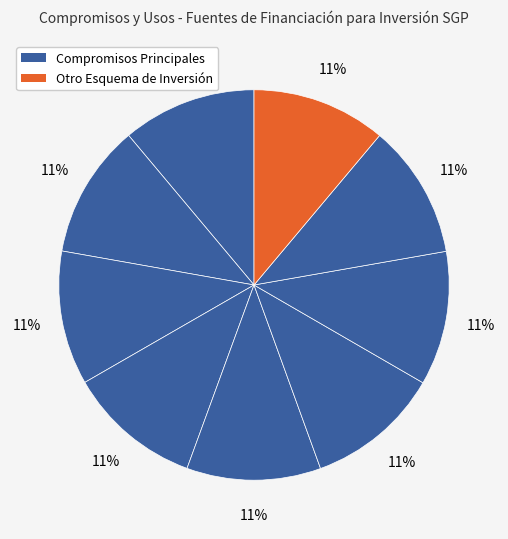

Does any single category account for the majority?

No